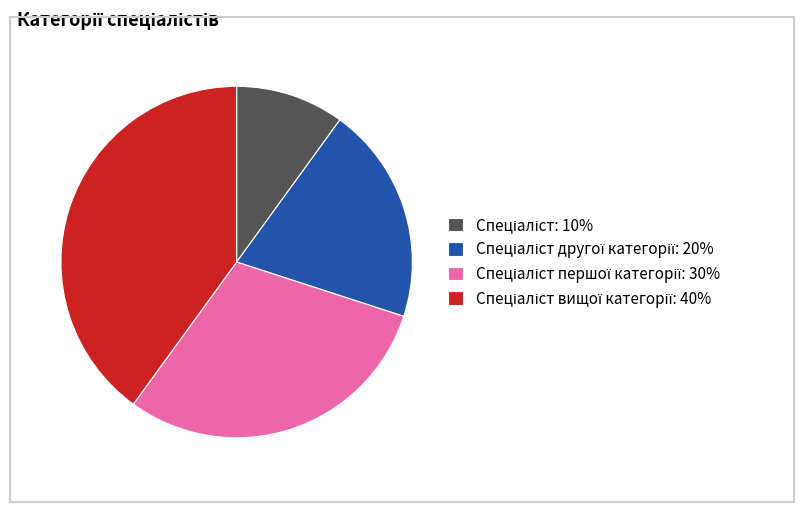

Does any single category account for the majority?

No